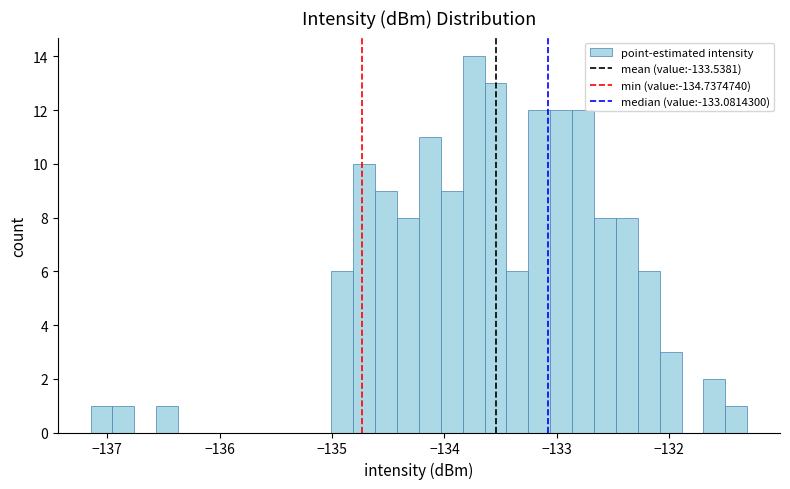

Read against the x-axis, roughly where is the centre of the tallest bar?

-133.7